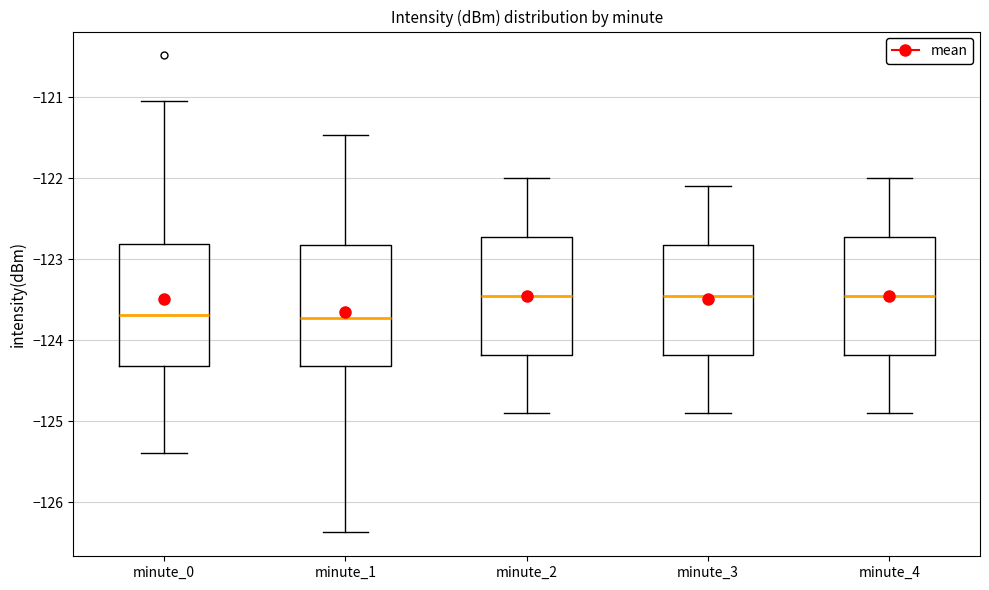

Where does the median line of the box for minute_3 sit on the y-axis? The values are not printed on the chart, so give them approximately, as read against the axis.

-123.4